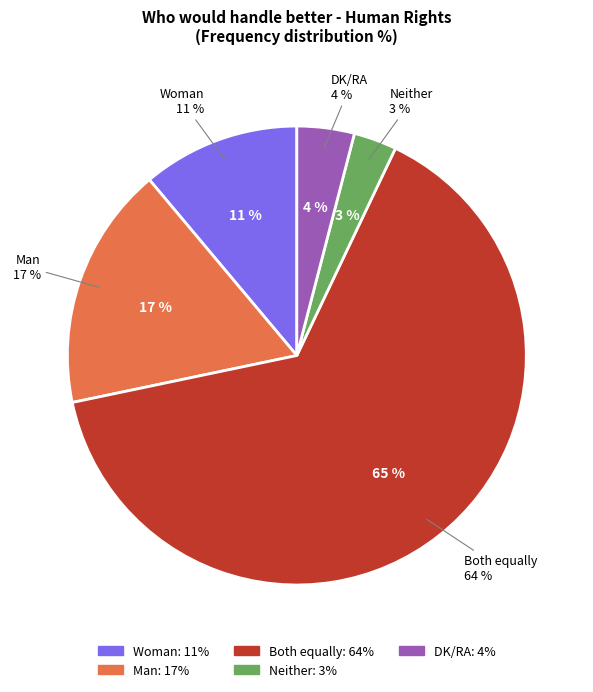

Approximately how many times larger is the value at Neither compared to DK/RA?

0.8